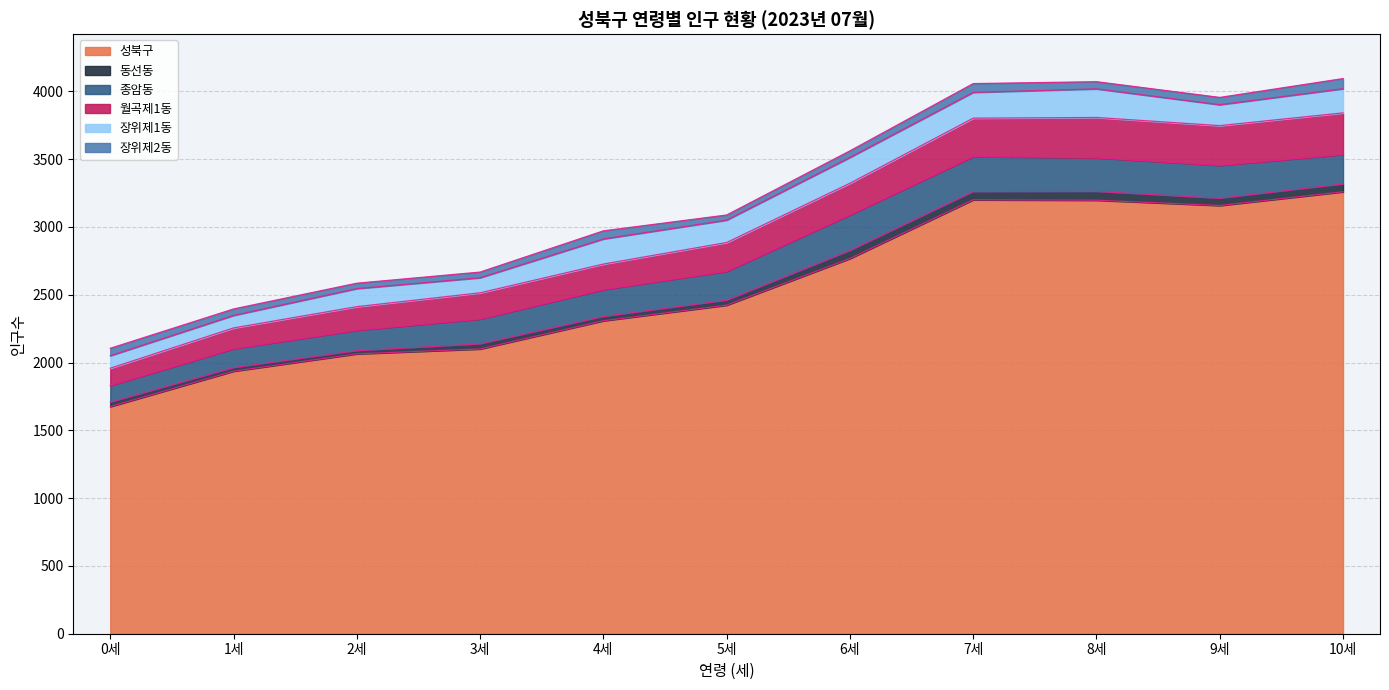

Is it true that 종암동 equals 96 at 4세?

False